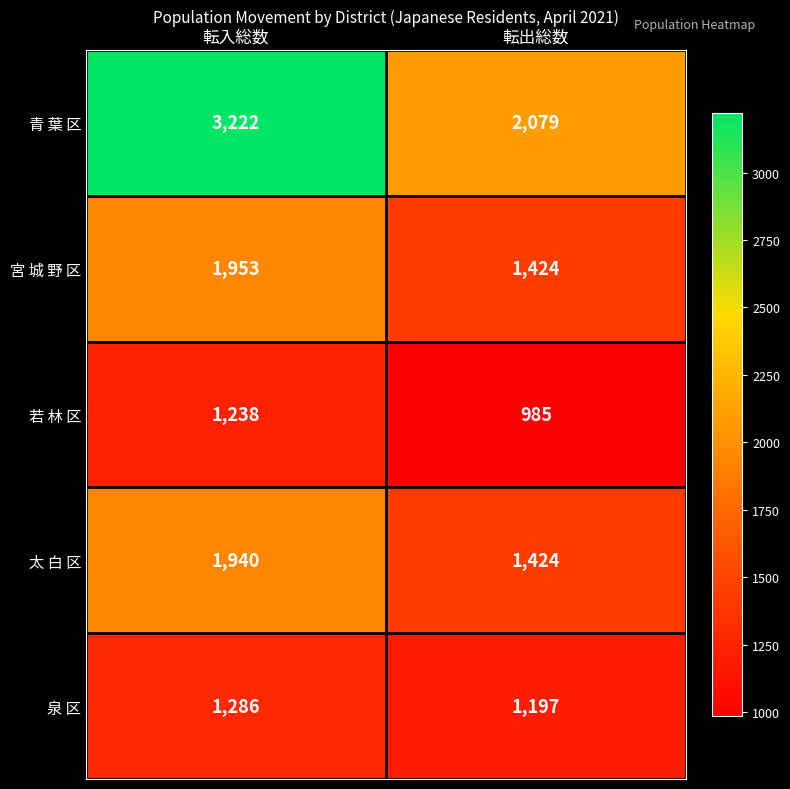

What is the approximate value of 青 葉 区 at 転出総数?

2079